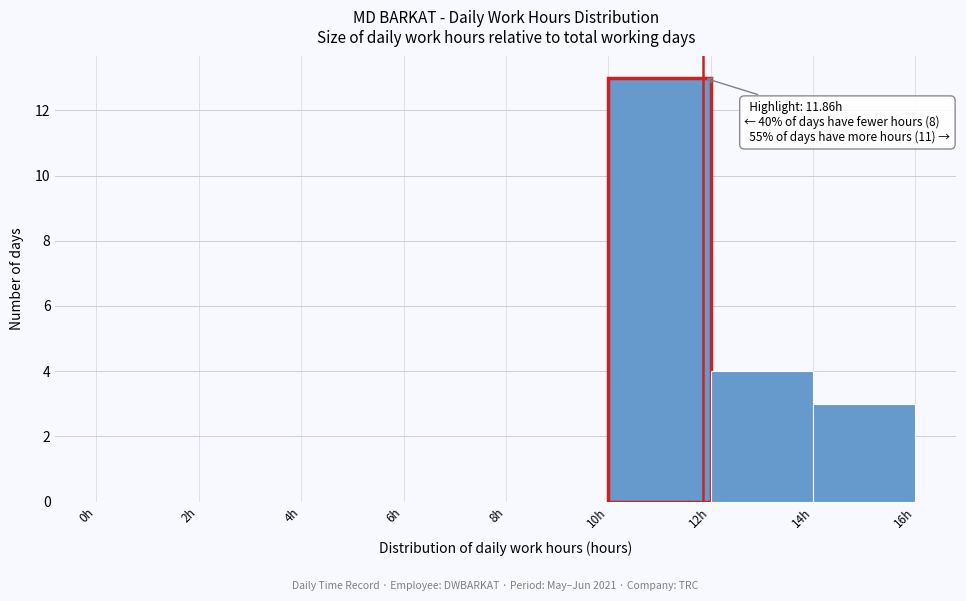

Over which range of the x-axis is the bar tallest?

10 to 12